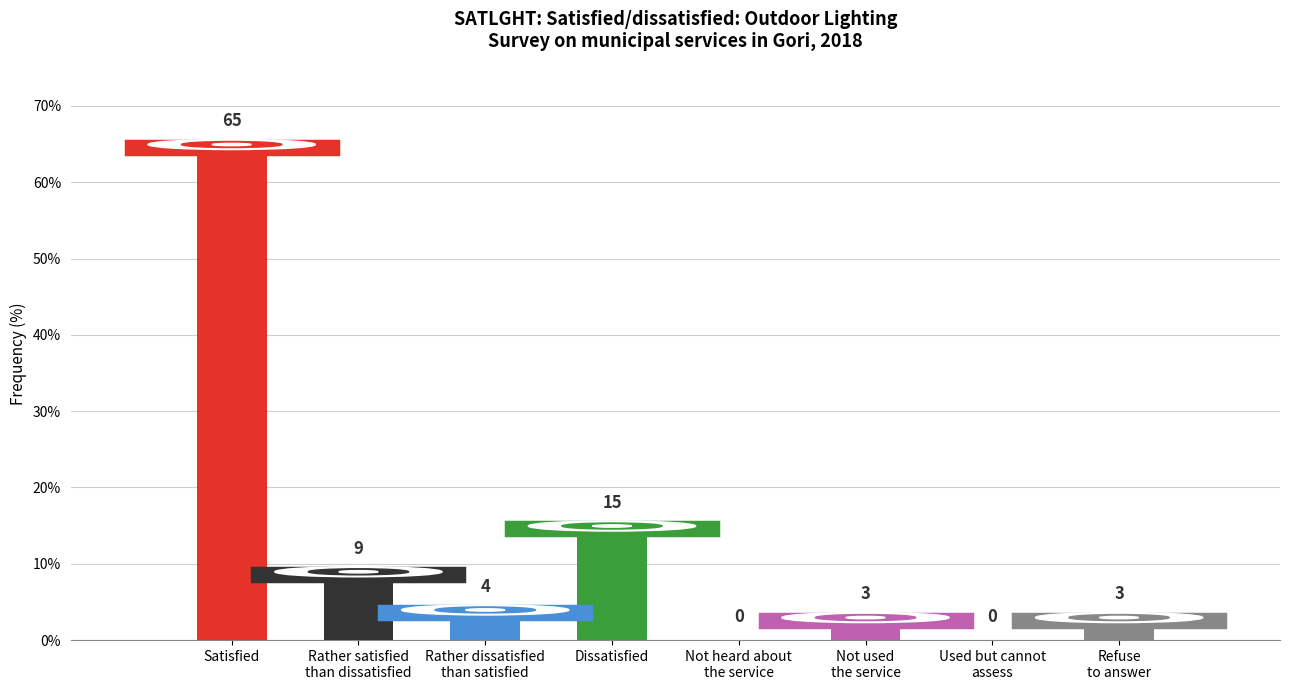

Reading left to right, list all the values displayed in this chart.

65	9	4	15	0	3	0	3